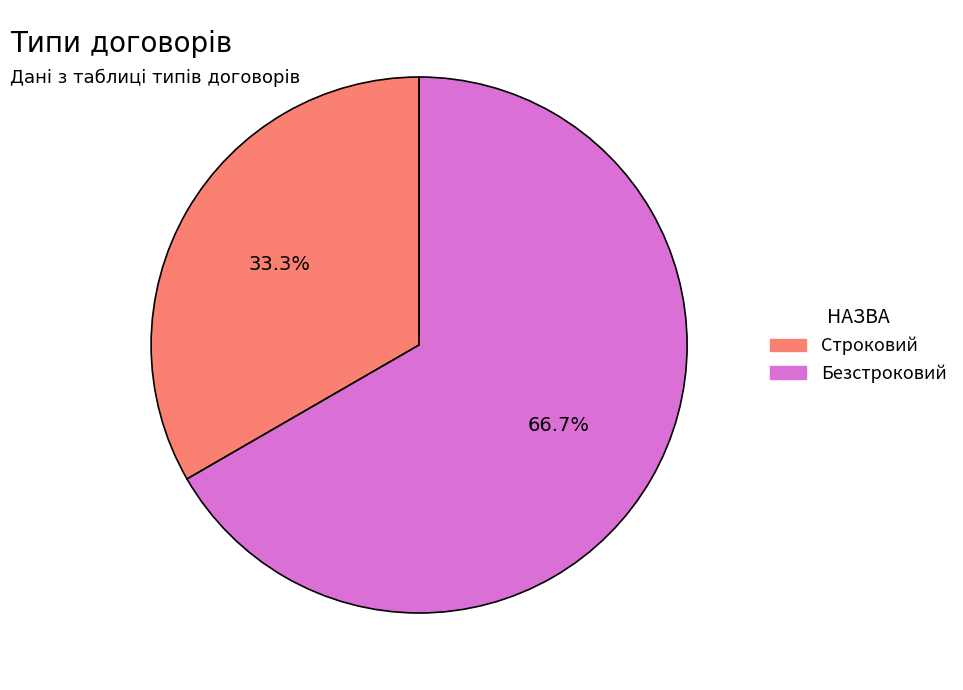

Rank the categories by value from lowest to highest.

Строковий, Безстроковий